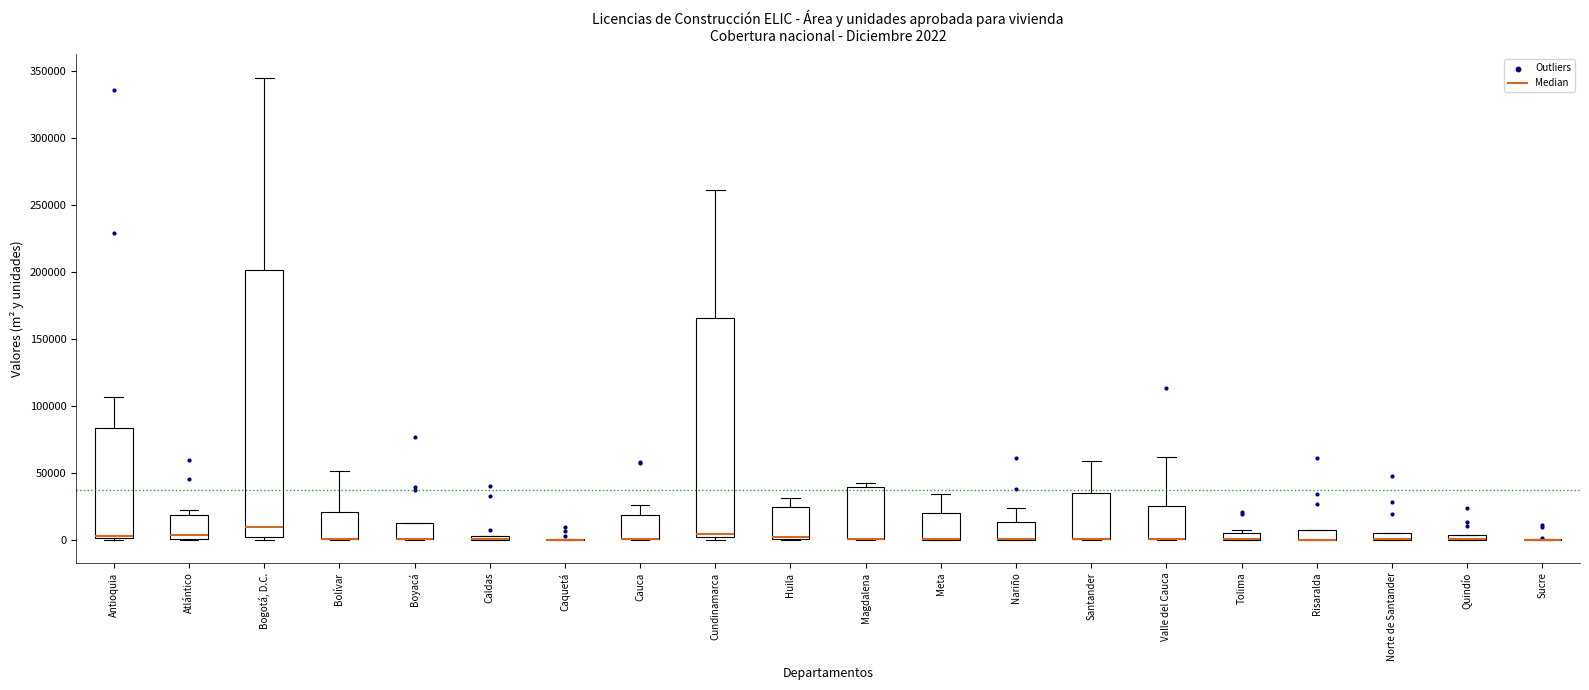

Comparing the boxes themselves (not the whiskers), which one is the tallest?

Bogotá, D.C.